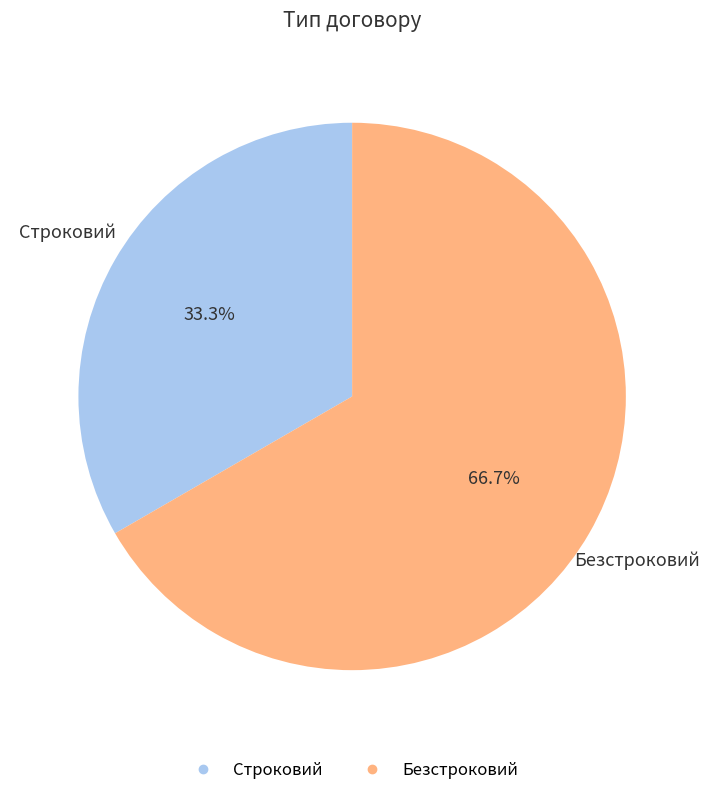

To the nearest percent, what is the combined percentage of Строковий and Безстроковий?

100%